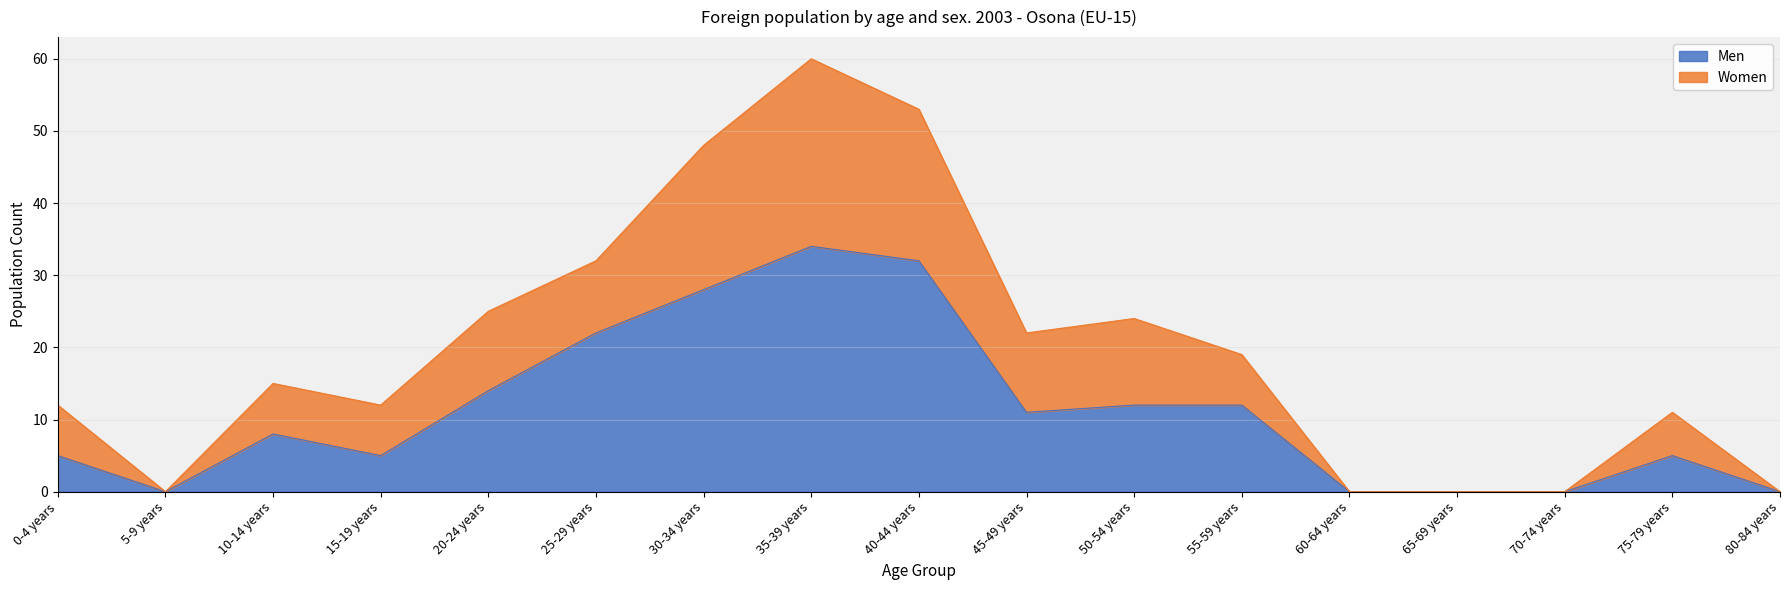

At which category is the sum across all series the highest?

35-39 years